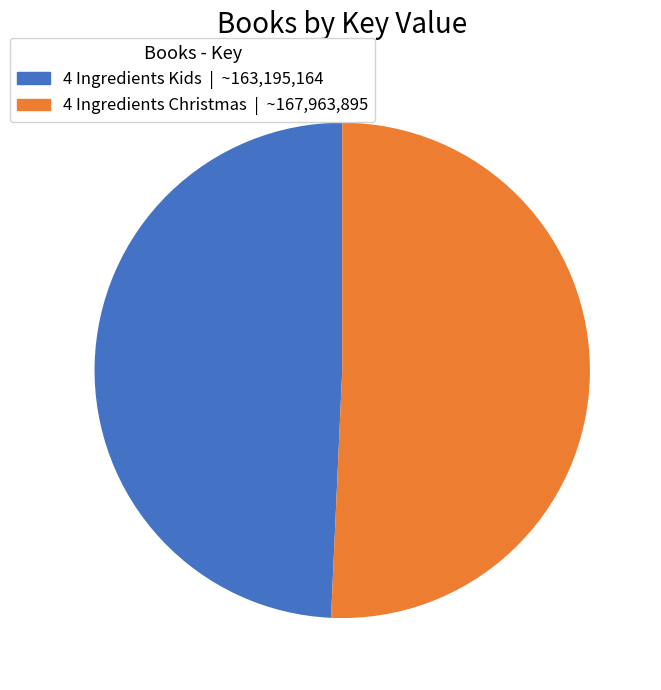

Count the number of slices in the pie.

2